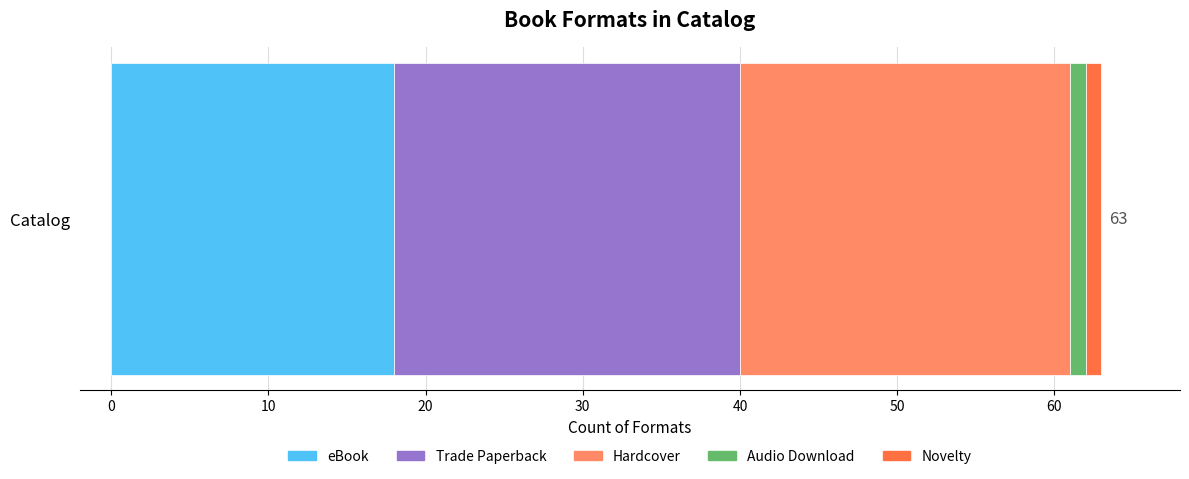

List the labels in order of eBook value, largest first.

Catalog